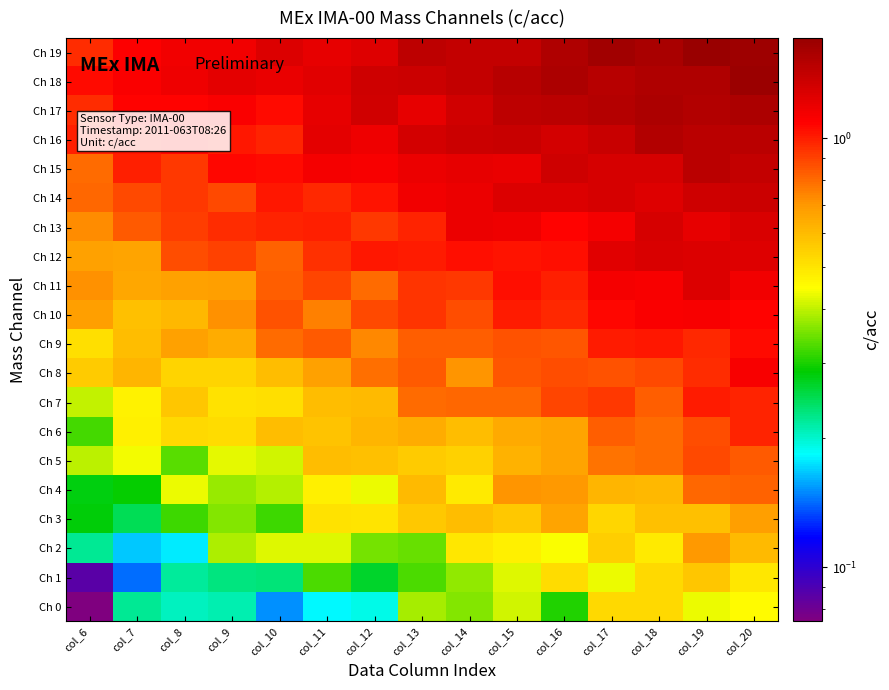

Reading left to right, transcribe all the data shown in this chart.

Ch 0: col_6=0.1	col_7=0.2	col_8=0.2	col_9=0.2	col_10=0.2	col_11=0.2	col_12=0.2	col_13=0.4	col_14=0.4	col_15=0.4	col_16=0.3	col_17=0.5	col_18=0.5	col_19=0.4	col_20=0.5
Ch 1: col_6=0.1	col_7=0.1	col_8=0.2	col_9=0.2	col_10=0.2	col_11=0.3	col_12=0.3	col_13=0.3	col_14=0.4	col_15=0.4	col_16=0.5	col_17=0.4	col_18=0.5	col_19=0.6	col_20=0.5
Ch 2: col_6=0.2	col_7=0.2	col_8=0.2	col_9=0.4	col_10=0.4	col_11=0.4	col_12=0.4	col_13=0.3	col_14=0.5	col_15=0.5	col_16=0.4	col_17=0.6	col_18=0.5	col_19=0.7	col_20=0.6
Ch 3: col_6=0.3	col_7=0.2	col_8=0.3	col_9=0.4	col_10=0.3	col_11=0.5	col_12=0.5	col_13=0.6	col_14=0.6	col_15=0.6	col_16=0.7	col_17=0.5	col_18=0.6	col_19=0.6	col_20=0.7
Ch 4: col_6=0.3	col_7=0.3	col_8=0.4	col_9=0.4	col_10=0.4	col_11=0.5	col_12=0.4	col_13=0.6	col_14=0.5	col_15=0.7	col_16=0.7	col_17=0.6	col_18=0.6	col_19=0.8	col_20=0.8
Ch 5: col_6=0.4	col_7=0.4	col_8=0.3	col_9=0.4	col_10=0.4	col_11=0.6	col_12=0.6	col_13=0.6	col_14=0.5	col_15=0.6	col_16=0.7	col_17=0.8	col_18=0.8	col_19=0.9	col_20=0.8
Ch 6: col_6=0.3	col_7=0.5	col_8=0.5	col_9=0.5	col_10=0.6	col_11=0.6	col_12=0.6	col_13=0.6	col_14=0.6	col_15=0.6	col_16=0.7	col_17=0.8	col_18=0.8	col_19=0.9	col_20=1.0
Ch 7: col_6=0.4	col_7=0.5	col_8=0.6	col_9=0.5	col_10=0.5	col_11=0.6	col_12=0.6	col_13=0.8	col_14=0.8	col_15=0.8	col_16=0.9	col_17=0.9	col_18=0.8	col_19=1.0	col_20=1.0
Ch 8: col_6=0.6	col_7=0.6	col_8=0.5	col_9=0.5	col_10=0.6	col_11=0.7	col_12=0.8	col_13=0.8	col_14=0.7	col_15=0.8	col_16=0.9	col_17=0.9	col_18=0.9	col_19=1.0	col_20=1.1
Ch 9: col_6=0.5	col_7=0.6	col_8=0.7	col_9=0.6	col_10=0.8	col_11=0.8	col_12=0.7	col_13=0.8	col_14=0.8	col_15=0.9	col_16=0.8	col_17=1.0	col_18=1.0	col_19=1.0	col_20=1.1
Ch 10: col_6=0.7	col_7=0.6	col_8=0.6	col_9=0.7	col_10=0.9	col_11=0.7	col_12=0.9	col_13=0.9	col_14=0.9	col_15=1.0	col_16=1.0	col_17=1.1	col_18=1.1	col_19=1.1	col_20=1.1
Ch 11: col_6=0.7	col_7=0.7	col_8=0.7	col_9=0.7	col_10=0.8	col_11=0.9	col_12=0.8	col_13=0.9	col_14=0.9	col_15=1.0	col_16=1.0	col_17=1.1	col_18=1.1	col_19=1.3	col_20=1.2
Ch 12: col_6=0.7	col_7=0.7	col_8=0.9	col_9=0.9	col_10=0.8	col_11=0.9	col_12=1.0	col_13=1.0	col_14=1.0	col_15=1.0	col_16=1.0	col_17=1.2	col_18=1.3	col_19=1.3	col_20=1.3
Ch 13: col_6=0.7	col_7=0.8	col_8=0.9	col_9=1.0	col_10=1.0	col_11=1.0	col_12=0.9	col_13=1.0	col_14=1.2	col_15=1.2	col_16=1.1	col_17=1.1	col_18=1.3	col_19=1.2	col_20=1.3
Ch 14: col_6=0.8	col_7=0.9	col_8=0.9	col_9=0.9	col_10=1.0	col_11=1.0	col_12=1.0	col_13=1.2	col_14=1.2	col_15=1.3	col_16=1.3	col_17=1.3	col_18=1.2	col_19=1.3	col_20=1.4
Ch 15: col_6=0.8	col_7=1.0	col_8=0.9	col_9=1.1	col_10=1.1	col_11=1.1	col_12=1.1	col_13=1.2	col_14=1.2	col_15=1.2	col_16=1.3	col_17=1.3	col_18=1.3	col_19=1.5	col_20=1.4
Ch 16: col_6=1.0	col_7=1.0	col_8=1.1	col_9=1.0	col_10=1.0	col_11=1.2	col_12=1.2	col_13=1.3	col_14=1.4	col_15=1.4	col_16=1.3	col_17=1.4	col_18=1.5	col_19=1.5	col_20=1.5
Ch 17: col_6=1.0	col_7=1.1	col_8=1.1	col_9=1.1	col_10=1.1	col_11=1.2	col_12=1.3	col_13=1.2	col_14=1.3	col_15=1.4	col_16=1.5	col_17=1.5	col_18=1.6	col_19=1.5	col_20=1.6
Ch 18: col_6=1.1	col_7=1.1	col_8=1.2	col_9=1.2	col_10=1.2	col_11=1.2	col_12=1.3	col_13=1.4	col_14=1.4	col_15=1.5	col_16=1.6	col_17=1.5	col_18=1.6	col_19=1.5	col_20=1.7
Ch 19: col_6=1.0	col_7=1.1	col_8=1.2	col_9=1.2	col_10=1.3	col_11=1.2	col_12=1.3	col_13=1.5	col_14=1.4	col_15=1.4	col_16=1.5	col_17=1.6	col_18=1.6	col_19=1.7	col_20=1.7